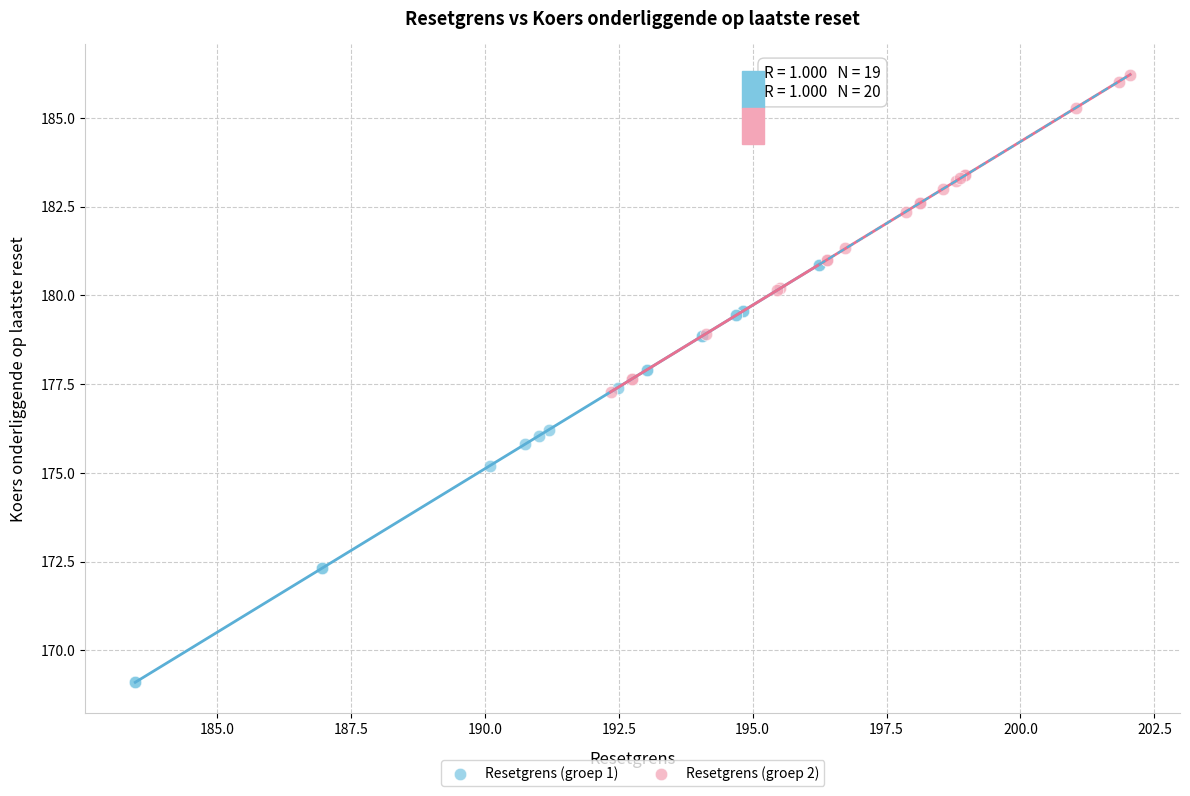

Which series contains the lowest Y value?

Resetgrens (groep 1)